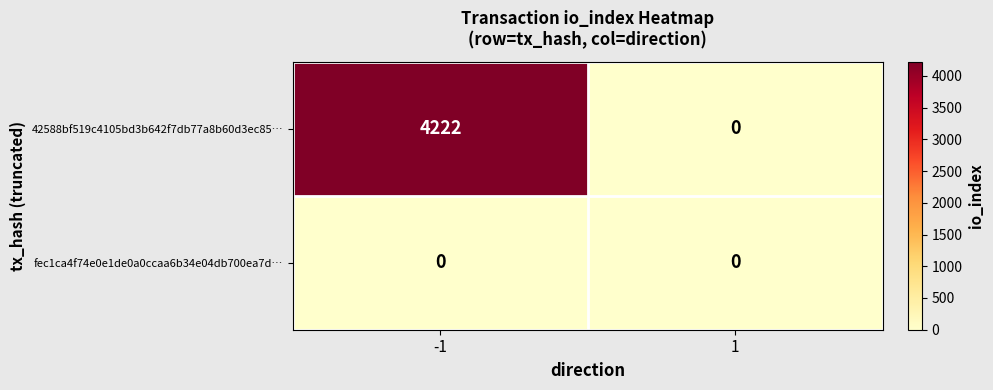

What is the highest value of the 42588bf519c4105bd3b642f7db77a8b60d3ec85… series?

4222